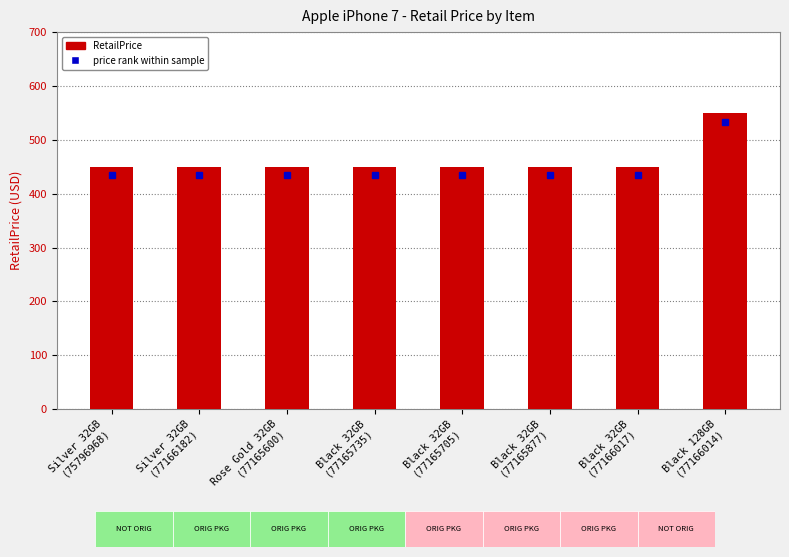

What is the minimum value shown in the chart?

449